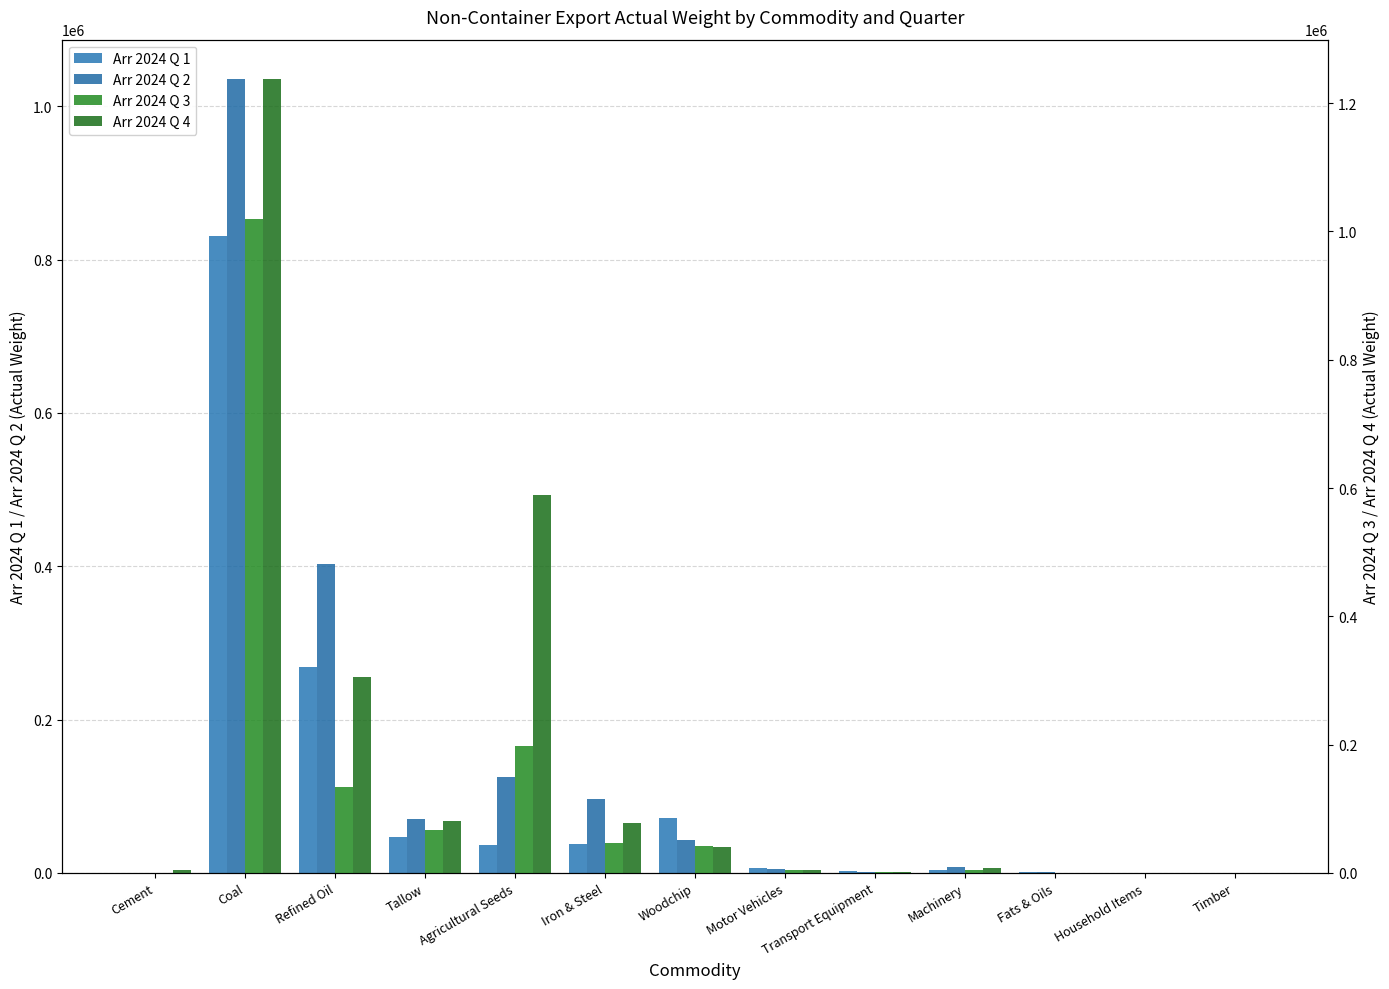

What position from the left is Transport Equipment?

9